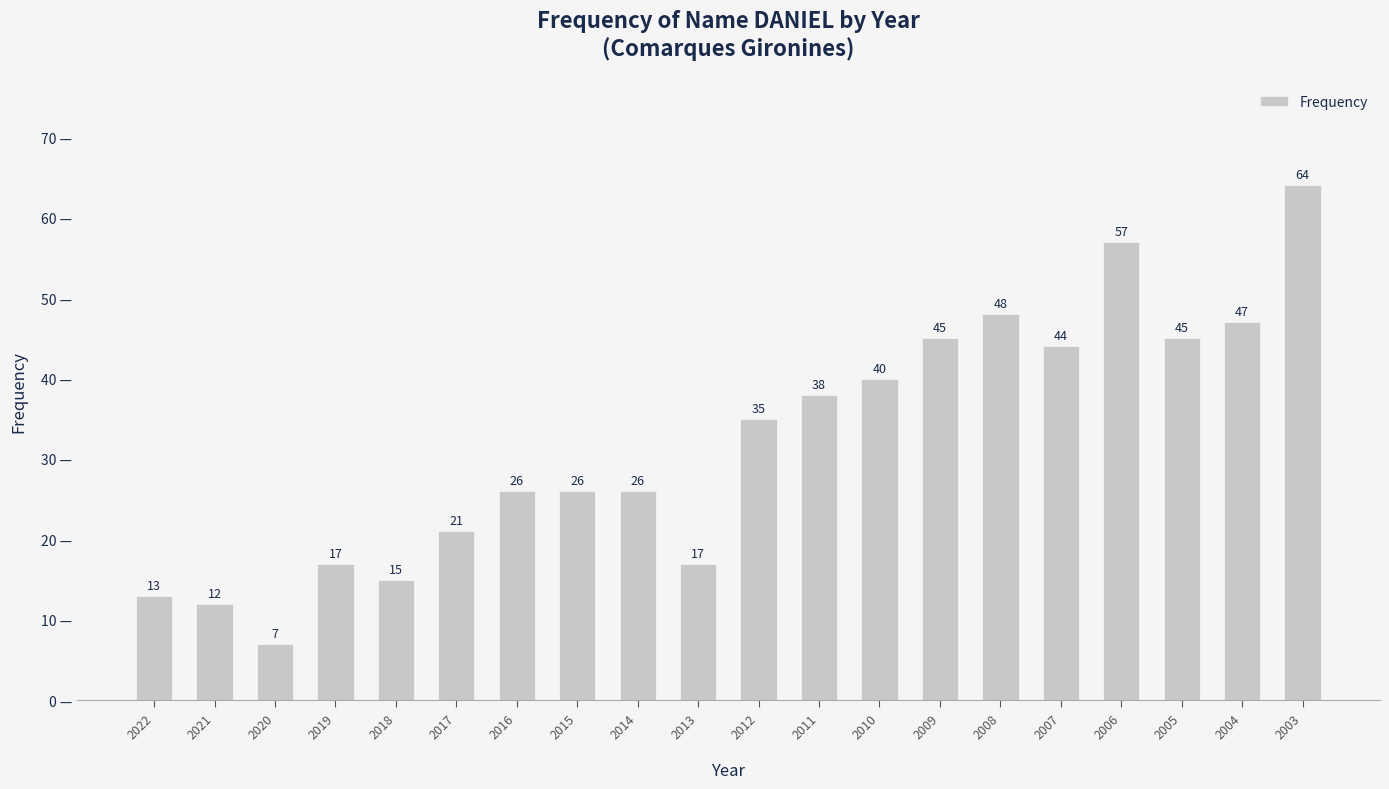

The value at 2016 is 44. True or false?

False